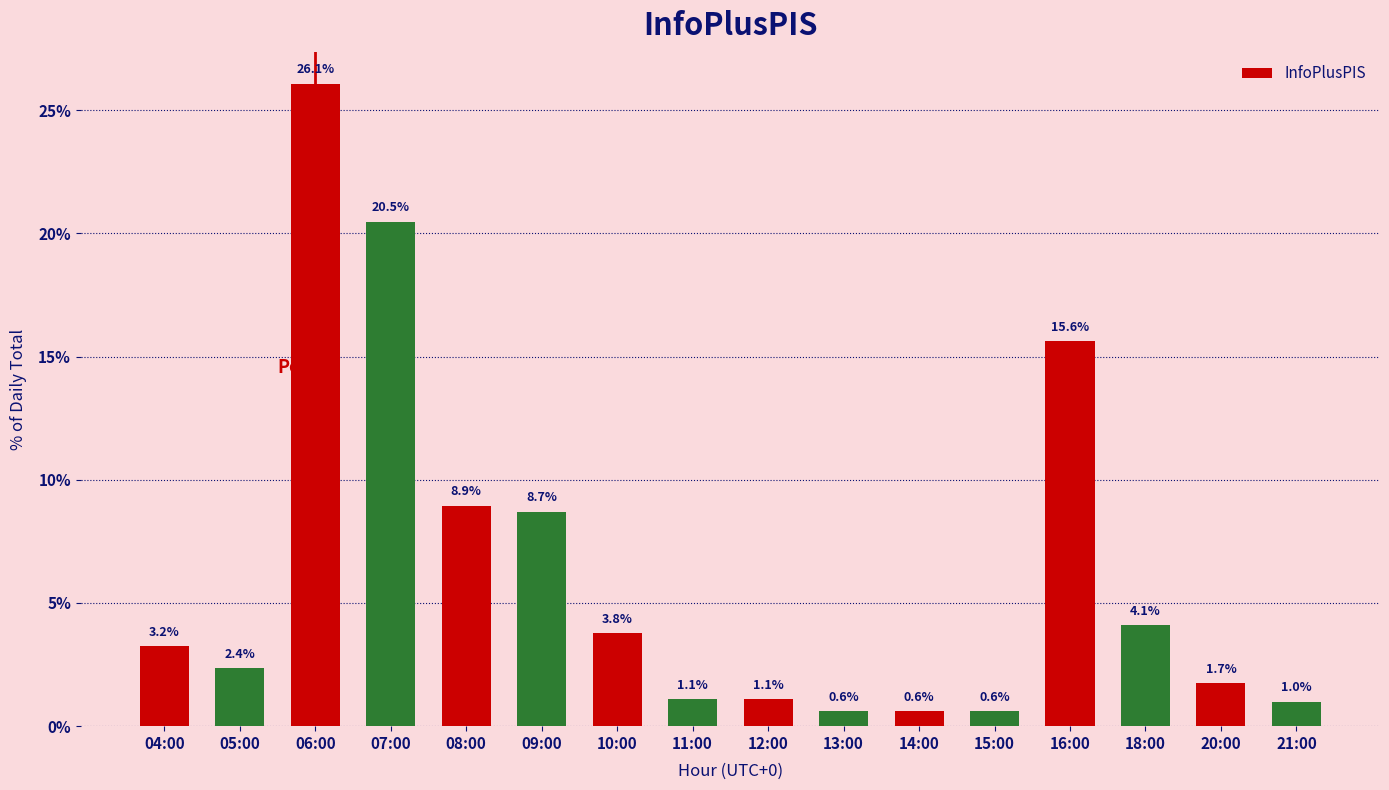

What is the label of the 5th bar from the right?

15:00